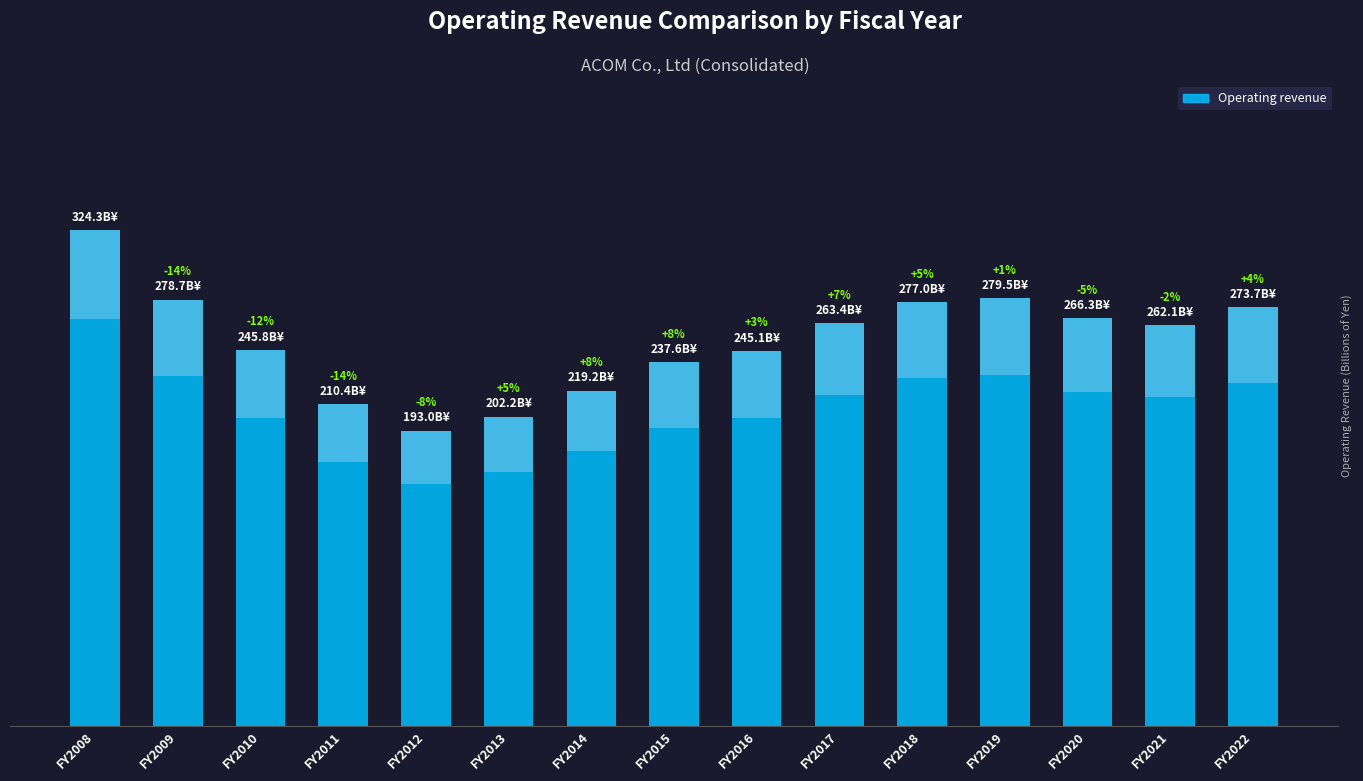

What is the value of the 13th bar from the left?

266.3